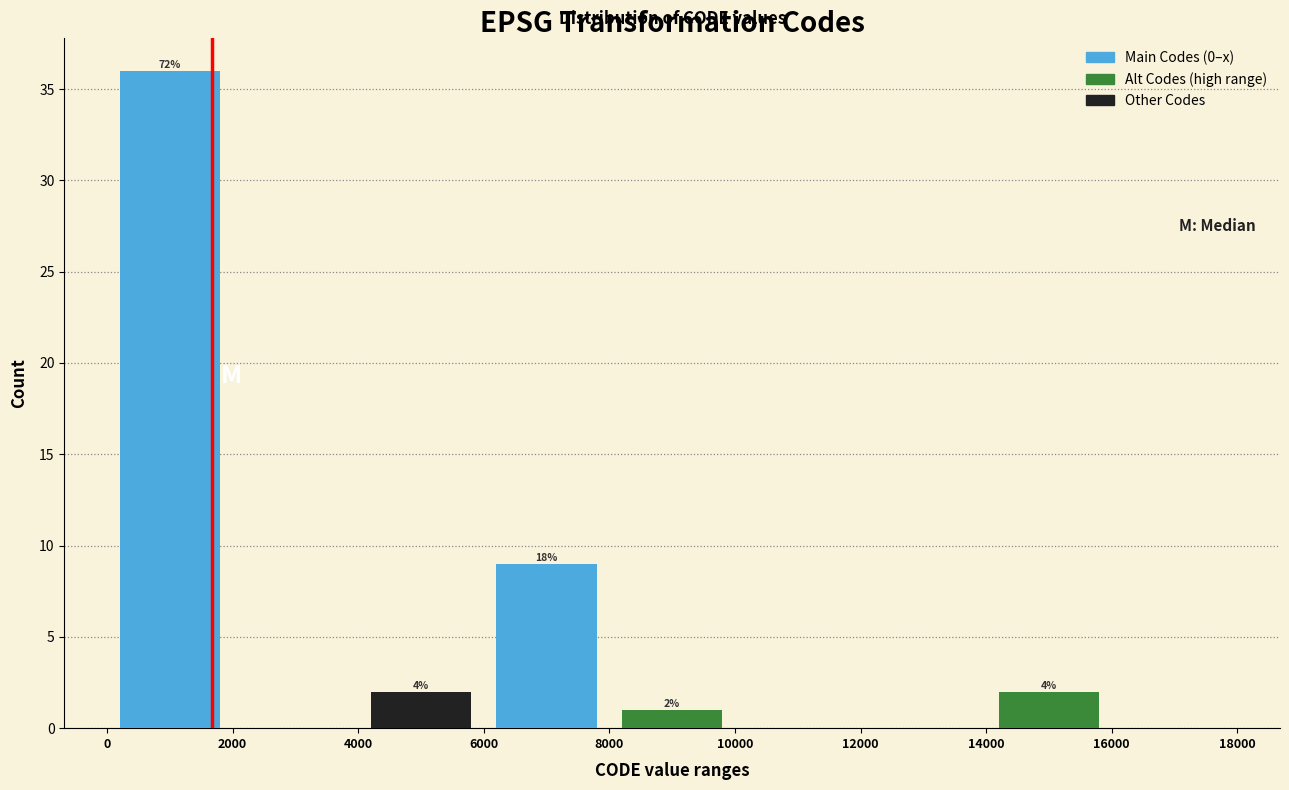

Are the bars horizontal?

No